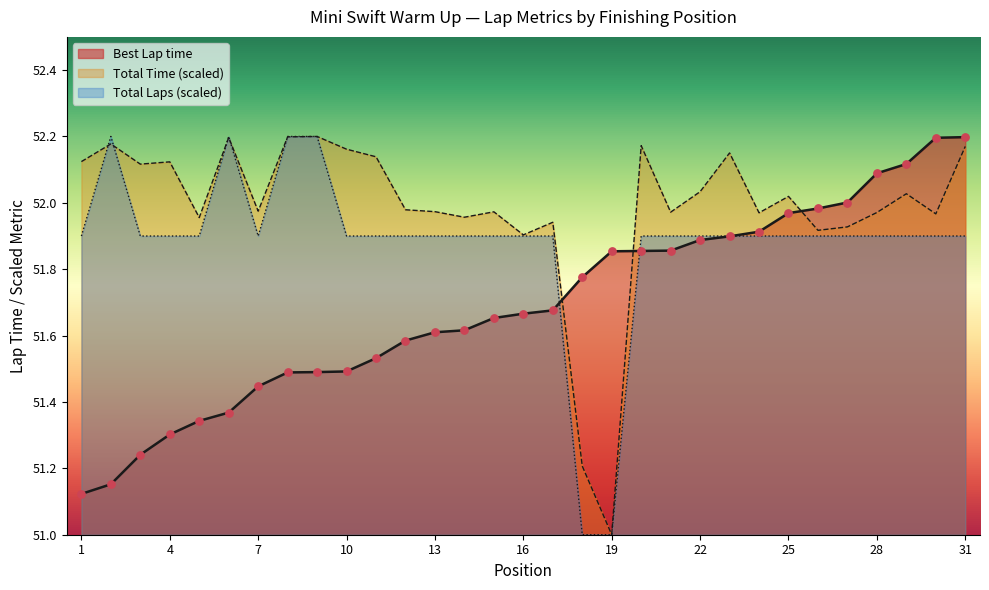

What are all the series names shown in the legend?

Best Lap time, Total Time (scaled), Total Laps (scaled)